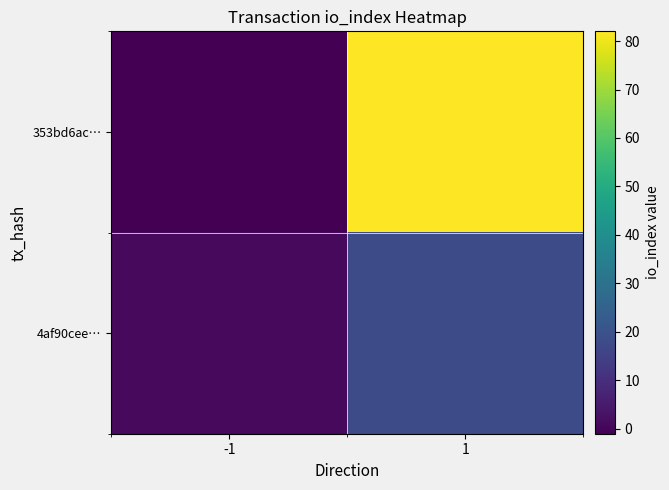

Which has a higher value, 1 or -1?

1